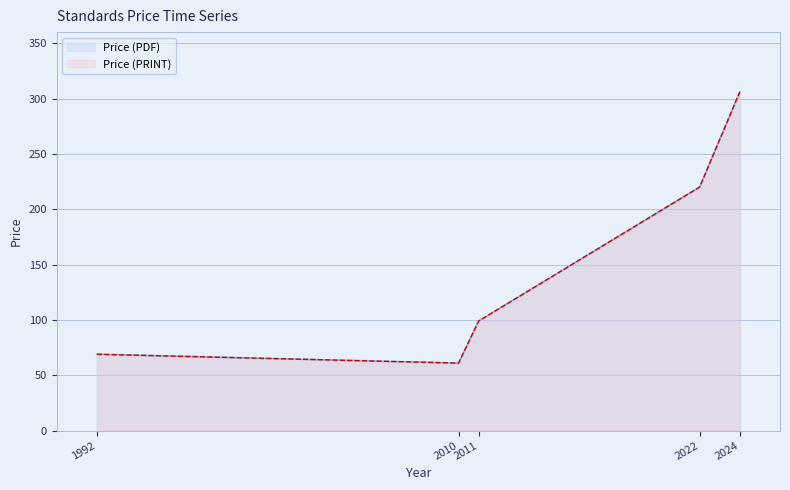

Where is Price (PRINT) nearest to the value 183?

2022